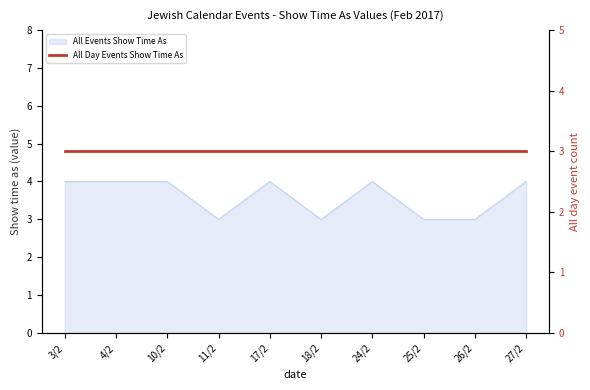

Reading left to right, what are all the values shown in this chart?

3/2=4	4/2=4	10/2=4	11/2=3	17/2=4	18/2=3	24/2=4	25/2=3	26/2=3	27/2=4